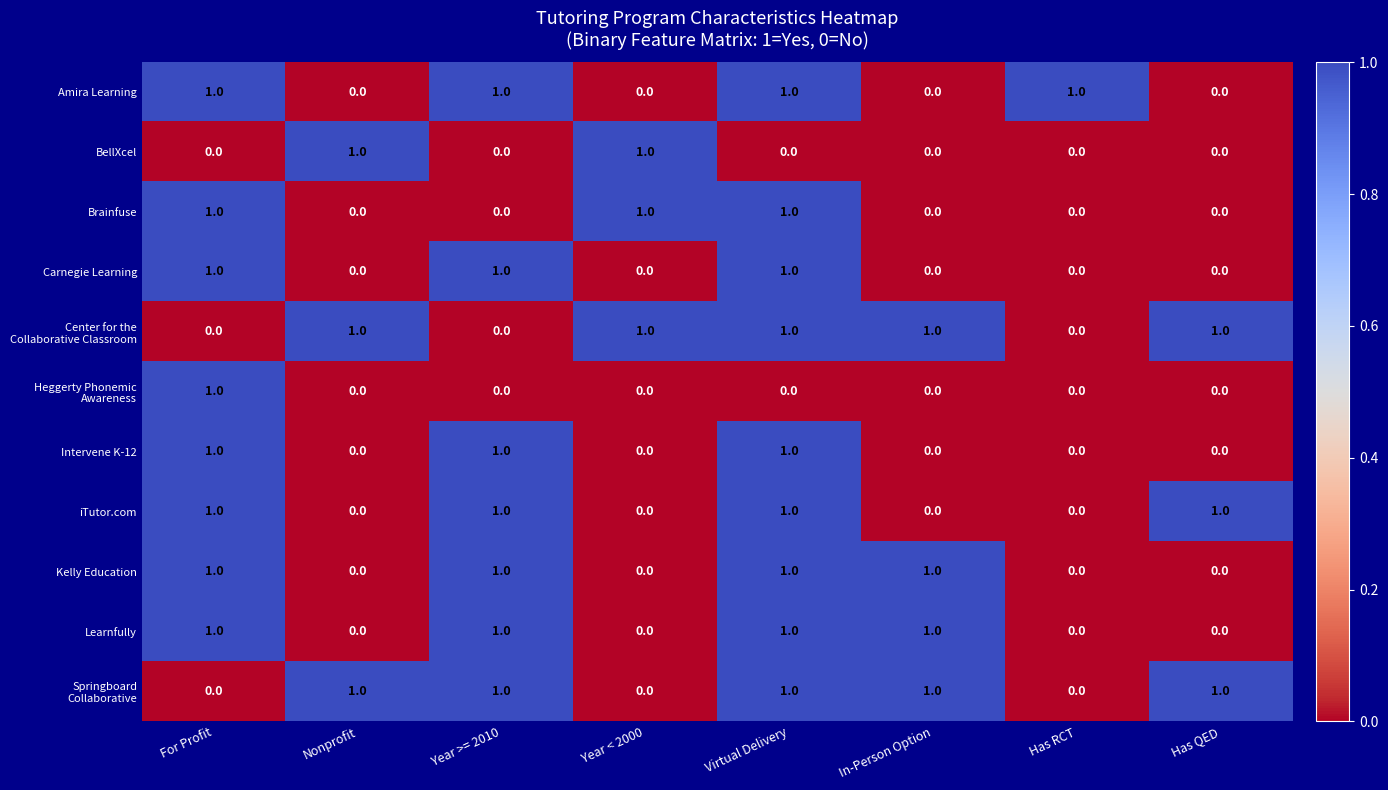

What is the sum of all Carnegie Learning values?

3